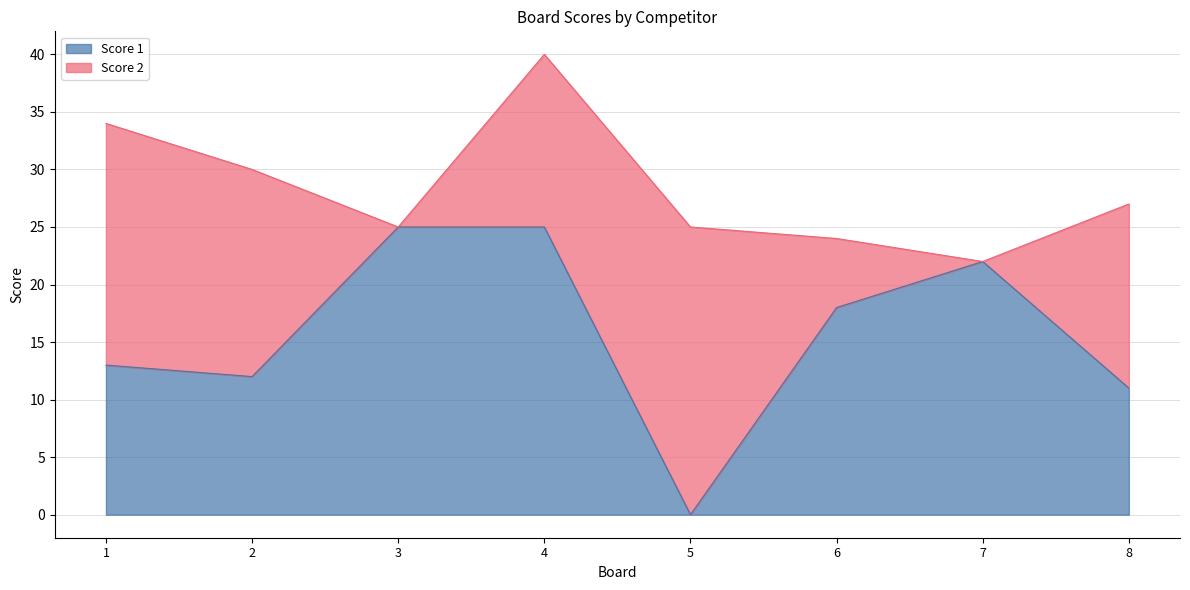

Which category has the highest value across all series?

3